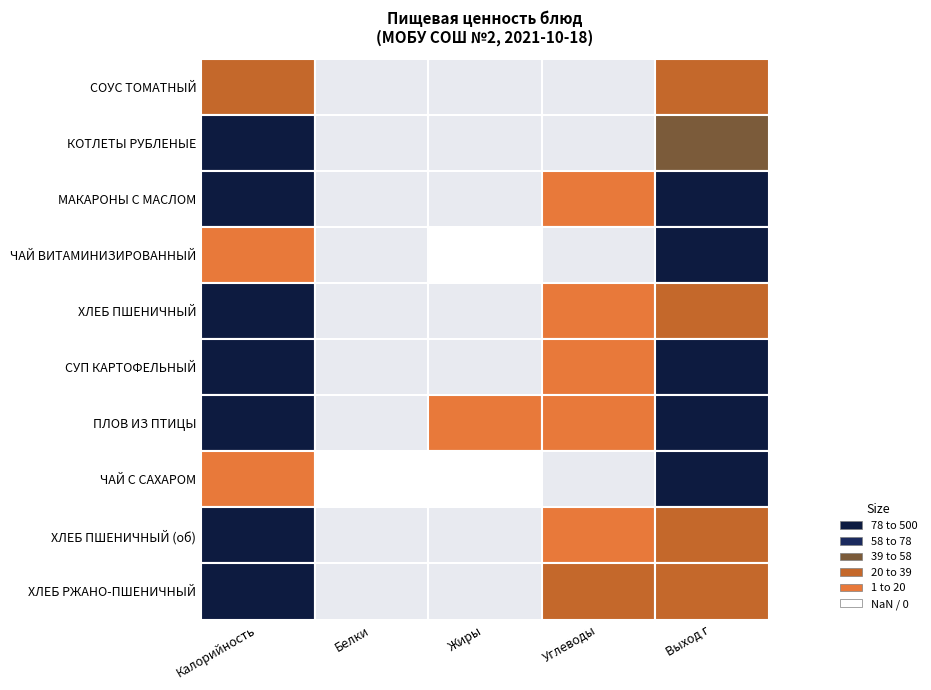

What is the maximum value for КОТЛЕТЫ РУБЛЕНЫЕ?

428.0